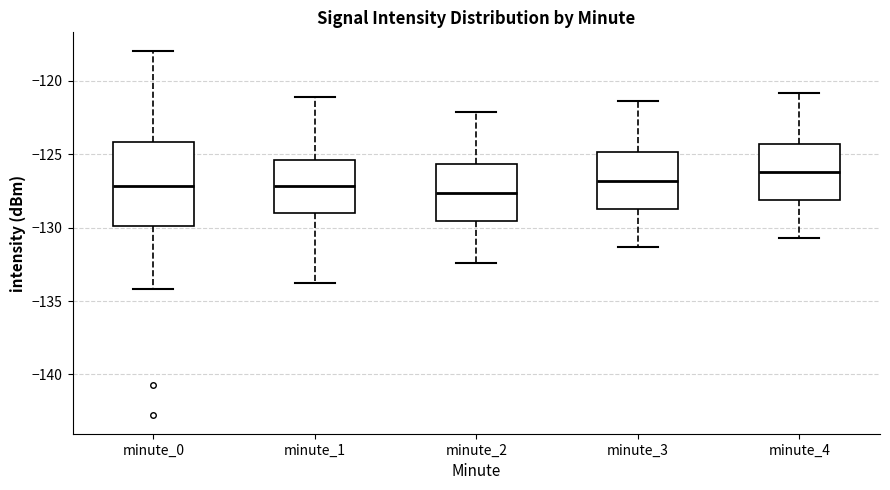

Reading left to right, read every box against the y-axis: the position of its median line, the range the box covers, and the ends of its whiskers. The values are not printed on the chart, so give them approximately, as read against the axis.

minute_0: median -127.0, box -130.0 to -124.0, whiskers -134.0 to -118.0
minute_1: median -127.0, box -129.0 to -125.5, whiskers -134.0 to -121.0
minute_2: median -127.5, box -129.5 to -125.5, whiskers -132.5 to -122.0
minute_3: median -127.0, box -128.5 to -125.0, whiskers -131.5 to -121.5
minute_4: median -126.0, box -128.0 to -124.5, whiskers -130.5 to -121.0